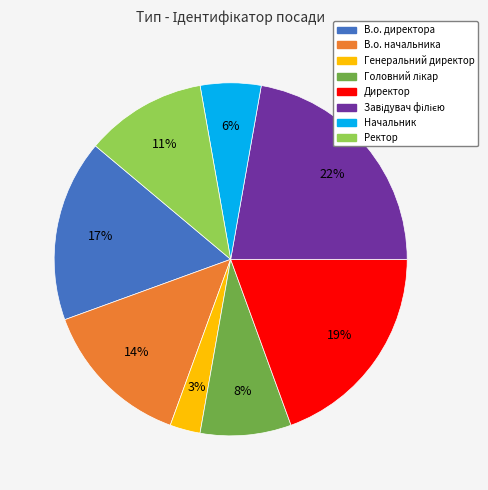

To the nearest percent, what is the difference between the largest and smallest slice percentages?

19%